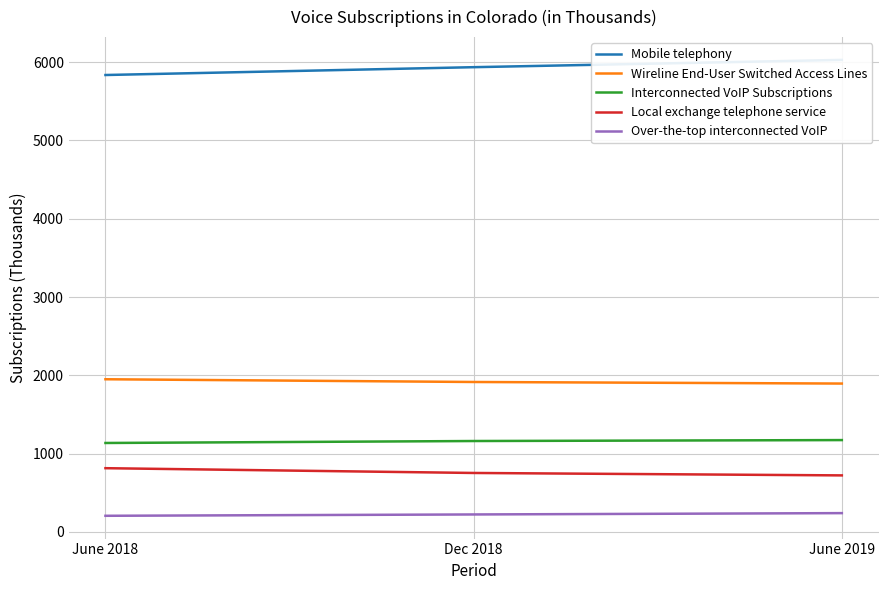

What is the label of the 3rd point from the right?

June 2018